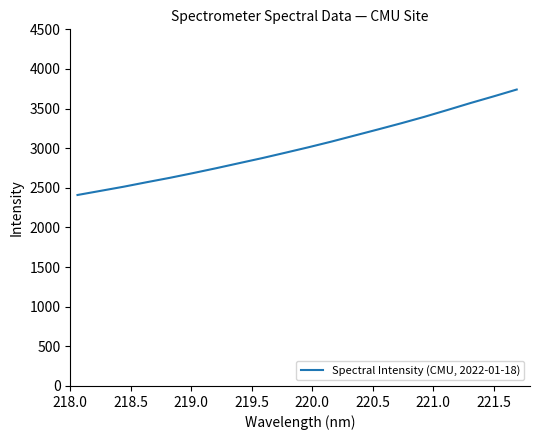

What is the sum of all values?

60303.9